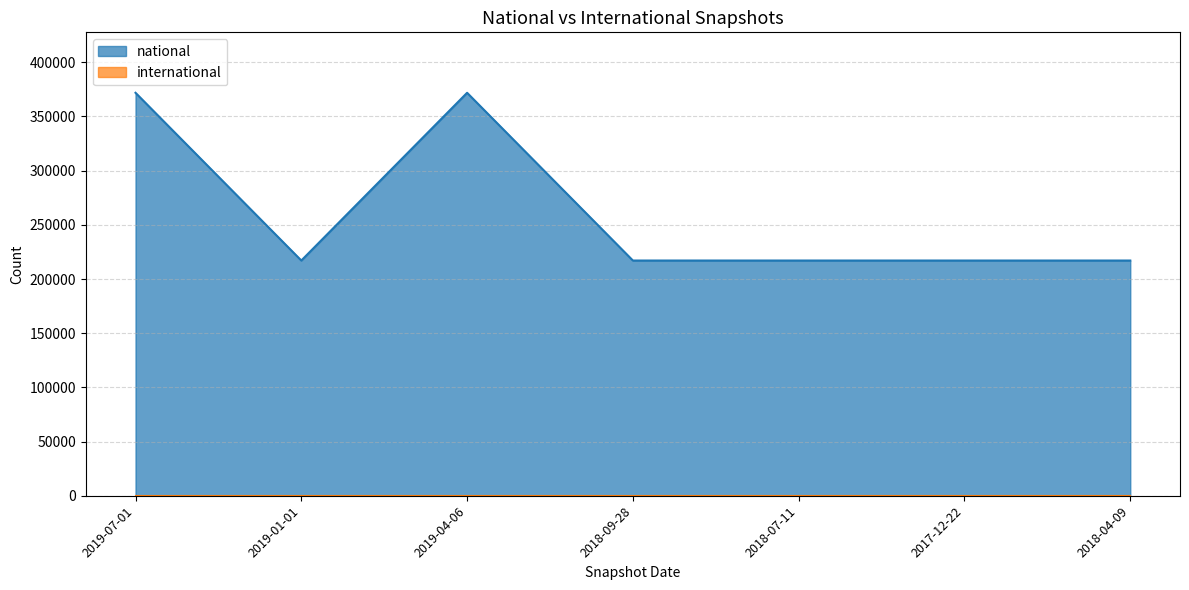

Count the values in the range 217057 to 371781.

7